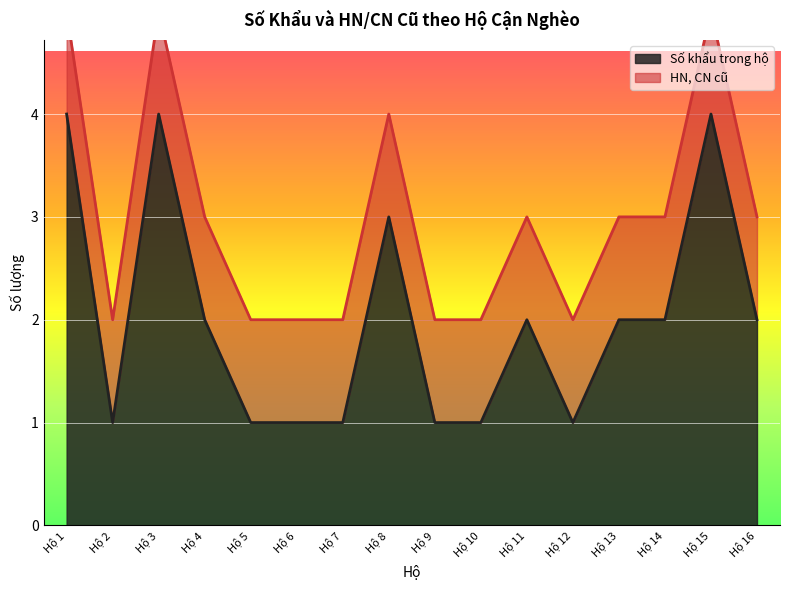

Rank the categories by value from highest to lowest.

Hộ 1, Hộ 3, Hộ 15, Hộ 8, Hộ 4, Hộ 11, Hộ 13, Hộ 14, Hộ 16, Hộ 2, Hộ 5, Hộ 6, Hộ 7, Hộ 9, Hộ 10, Hộ 12